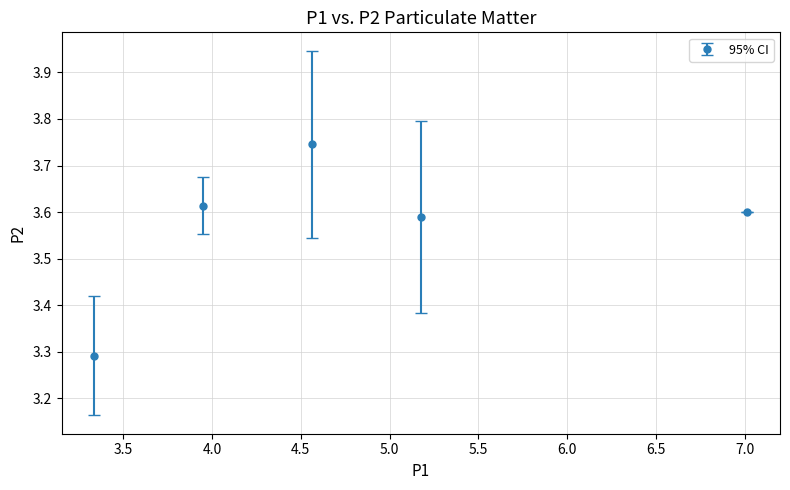

What is the smallest value displayed?

3.3